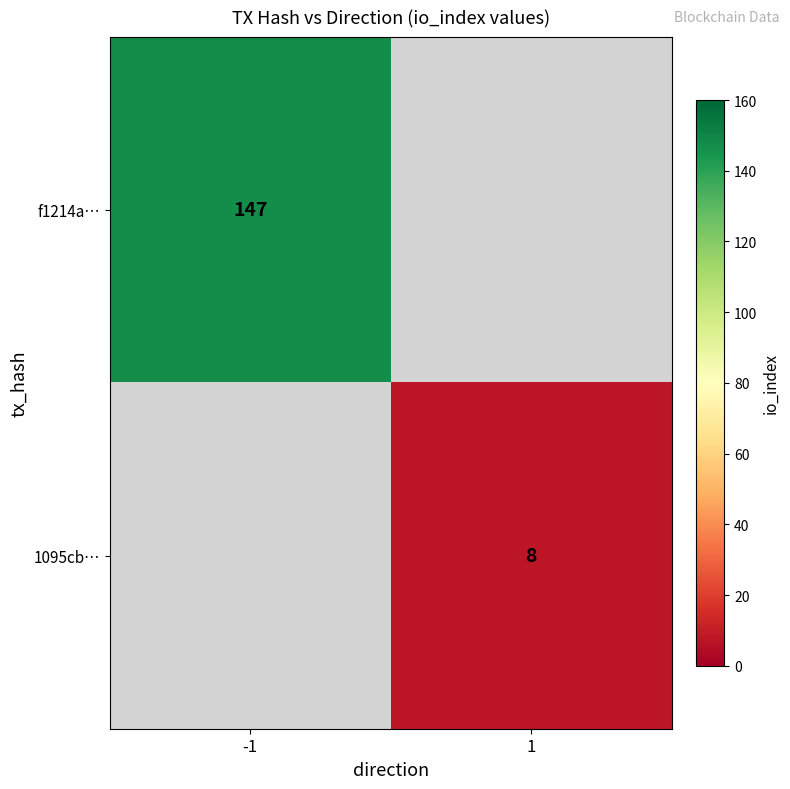

Is it true that f1214a… equals 147 at -1?

True